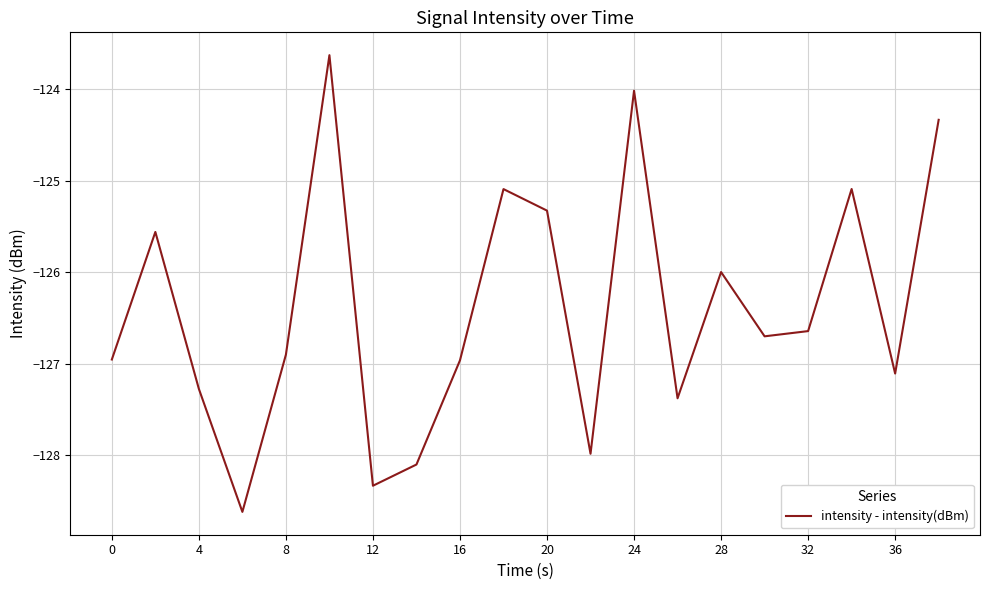

What is the minimum value shown in the chart?

-128.6